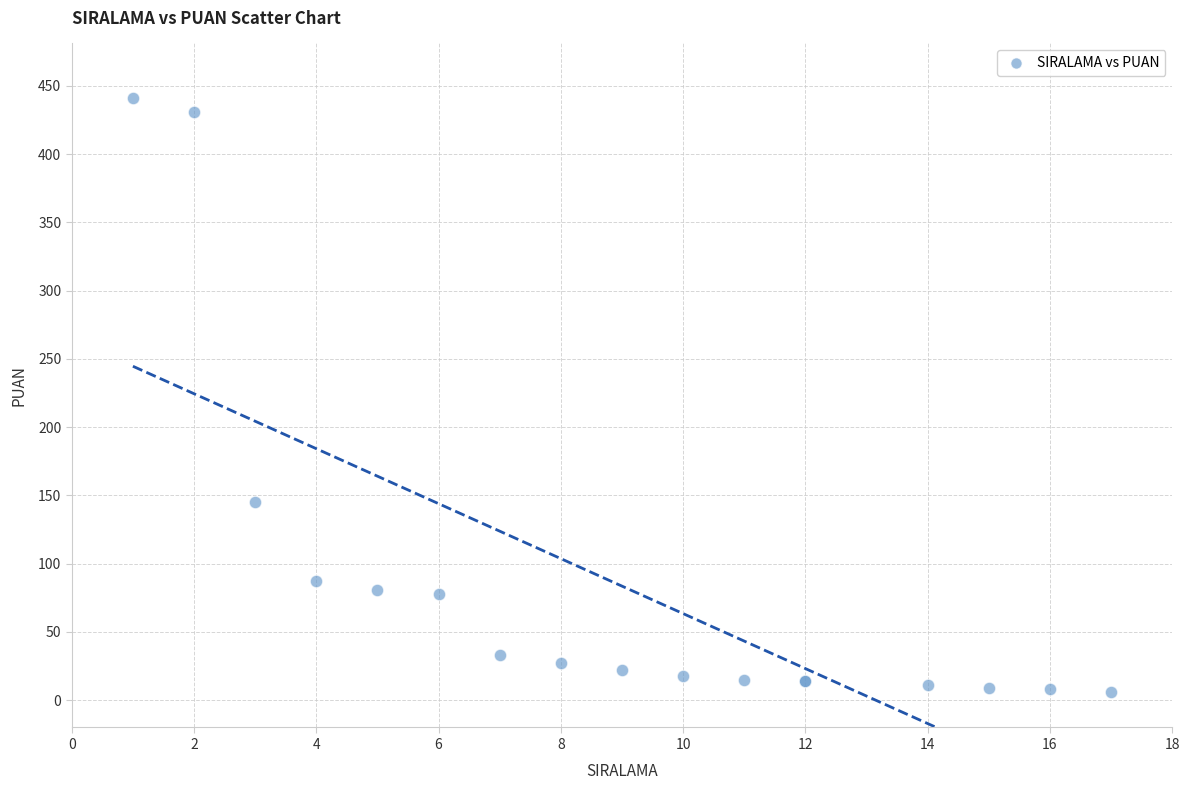

What Y value in the scatter plot is closest to 223?

145